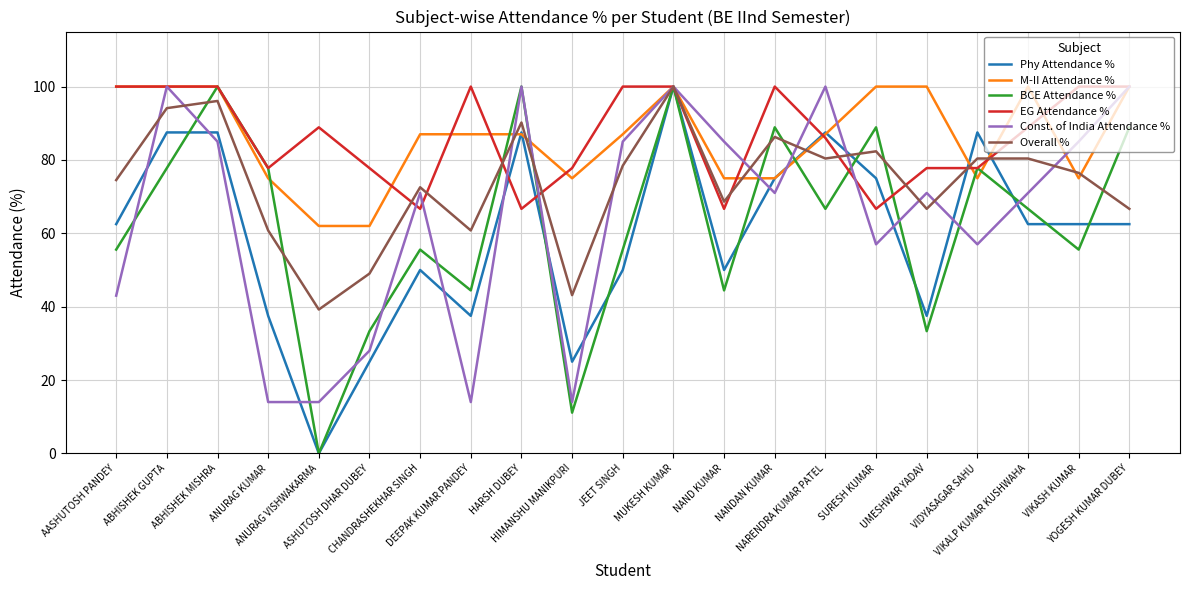

Is this an area chart (filled region under the line)?

No